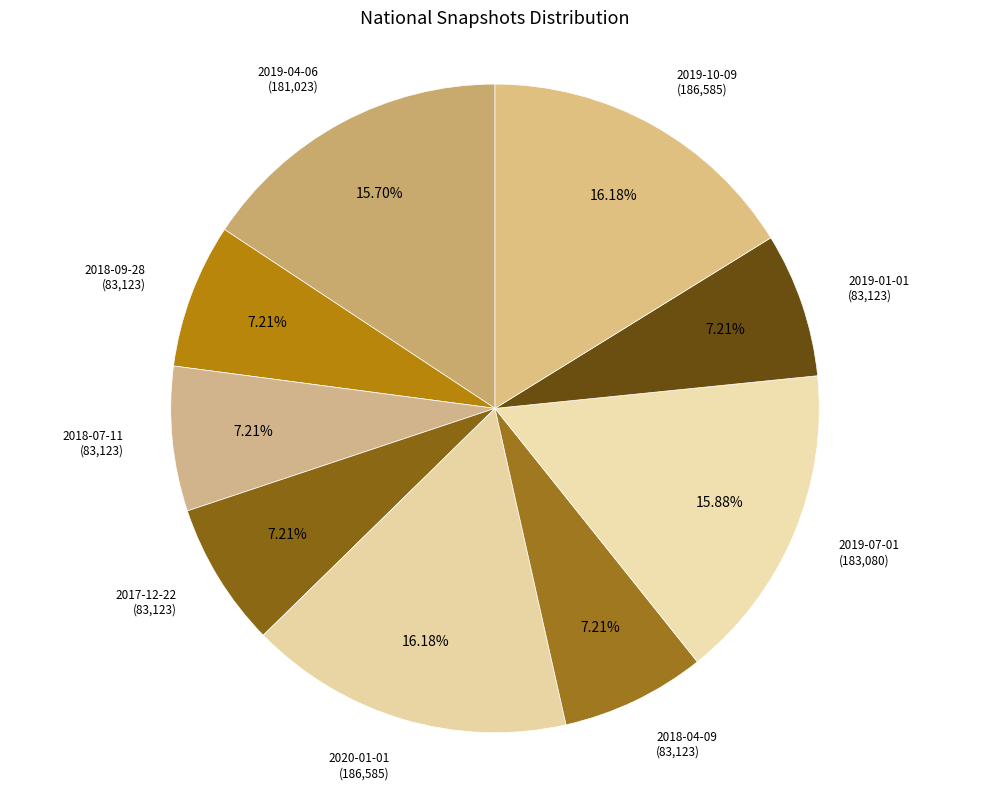

How many slices are in this pie chart?

9